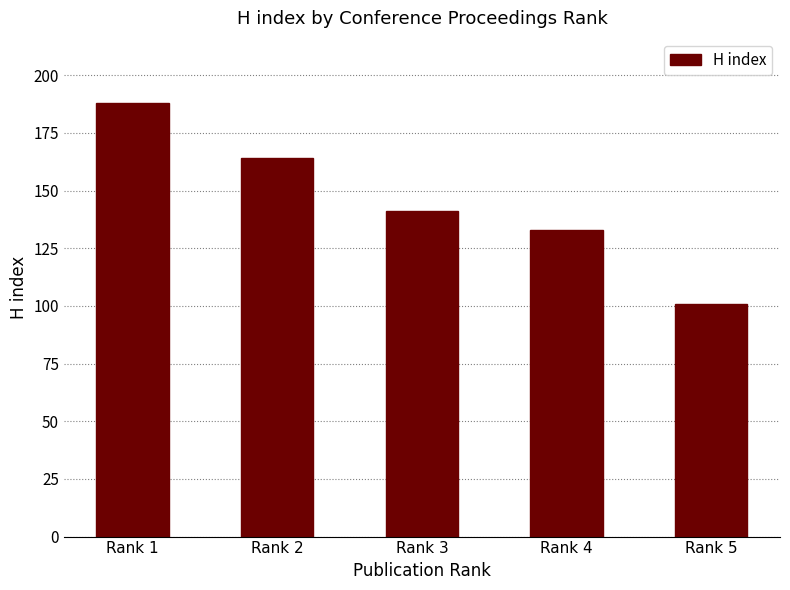

List the labels in order of value, smallest first.

Rank 5, Rank 4, Rank 3, Rank 2, Rank 1